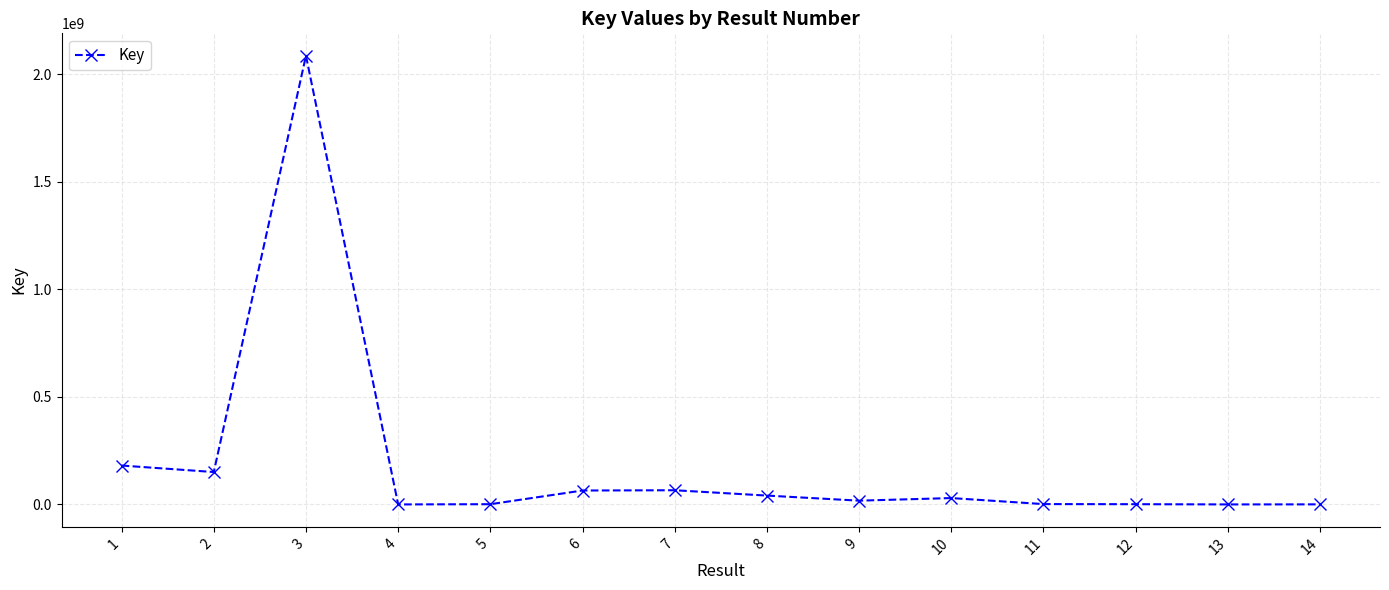

Does the chart have visible grid lines?

Yes